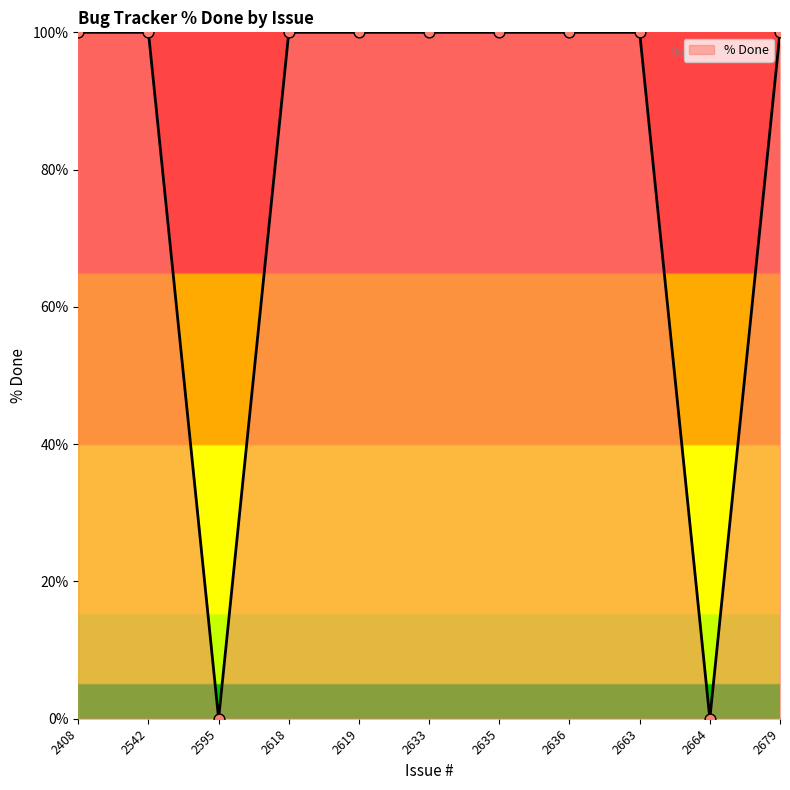

Approximately how many times larger is the value at 2408 compared to 2542?

1.0